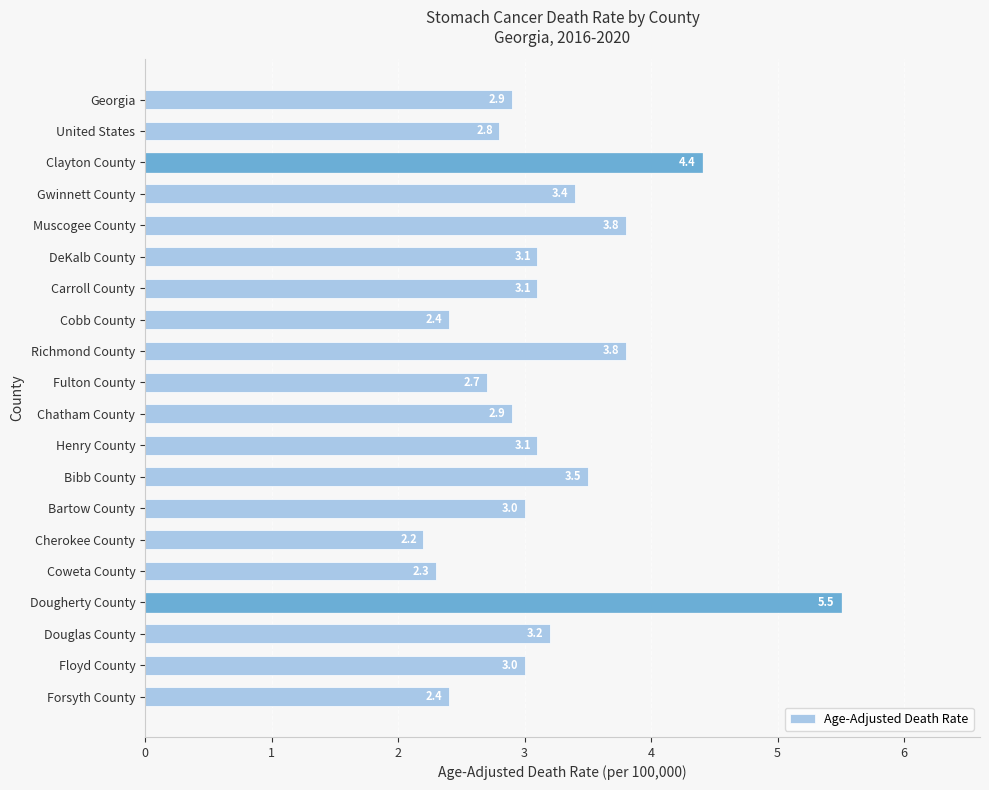

What is the ratio of the value at Gwinnett County to the value at Bibb County?

1.0